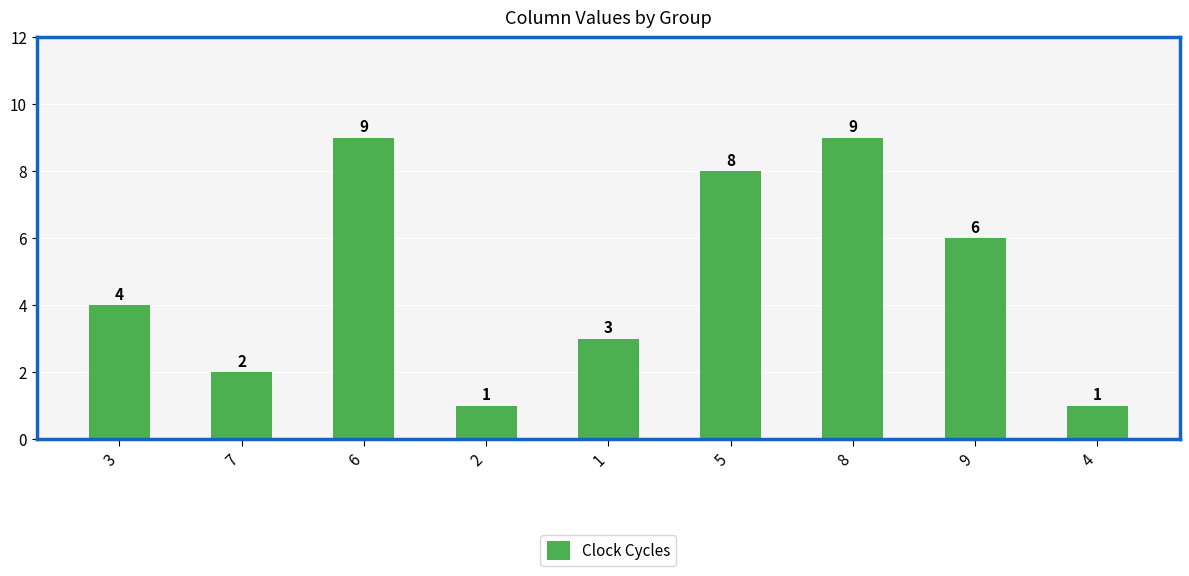

Where is the data nearest to the value 5?

3